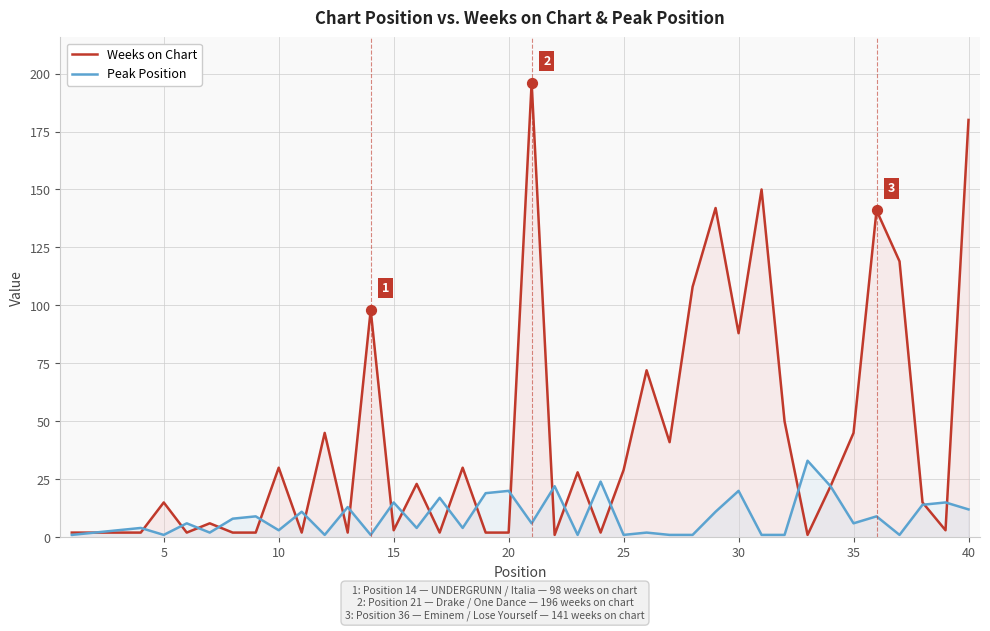

Which series has the largest total across all categories?

Weeks on Chart